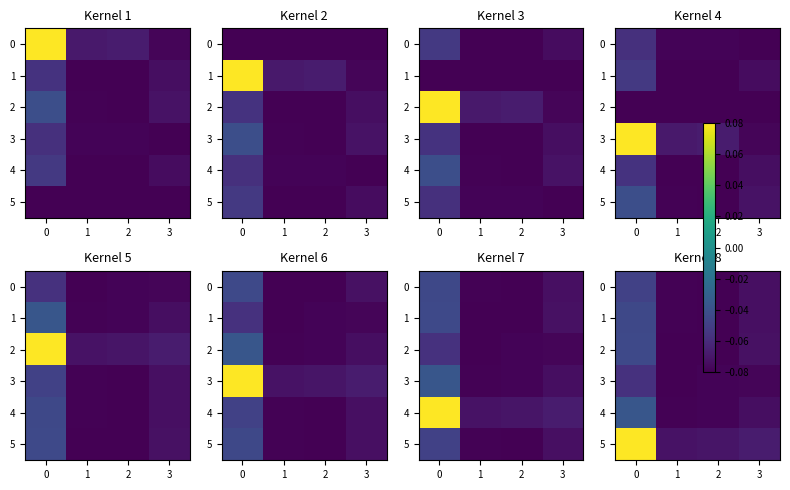

Which series changed the most between 0 and 2?

5